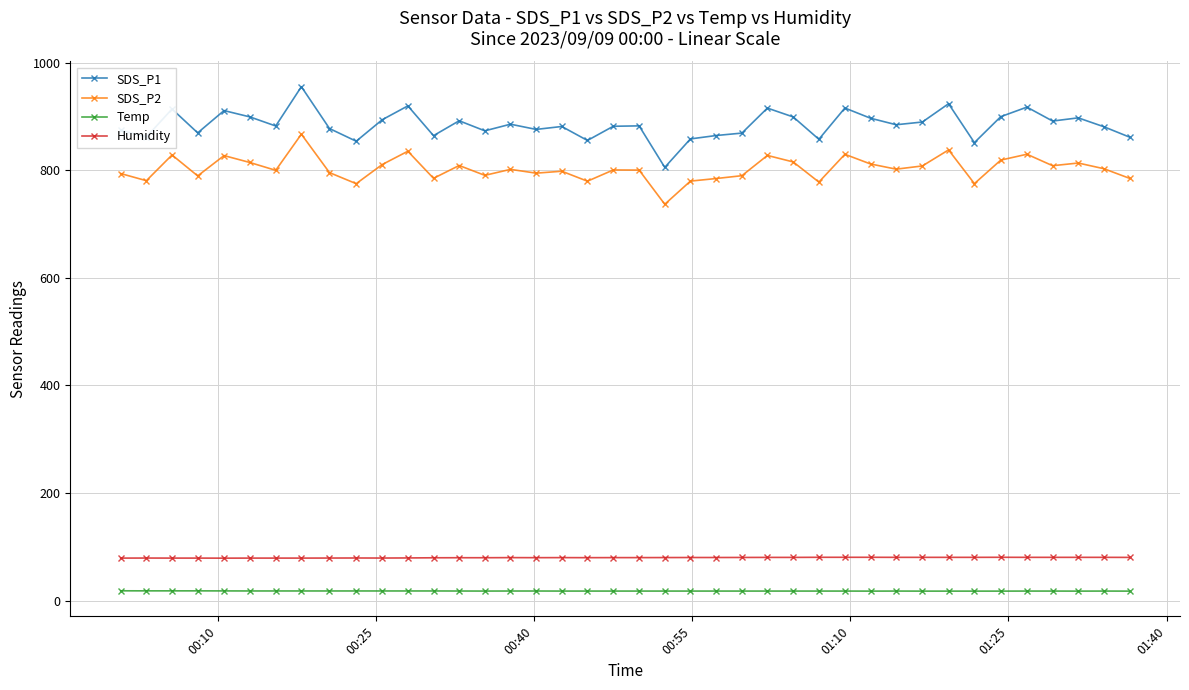

Does the chart have visible grid lines?

Yes